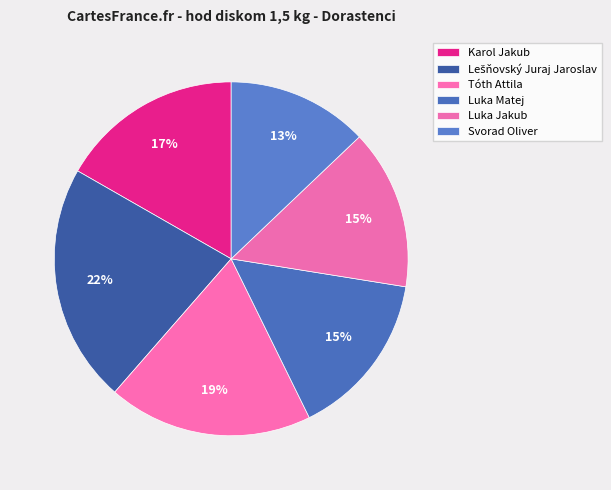

To the nearest percent, what portion does Tóth Attila represent?

19%